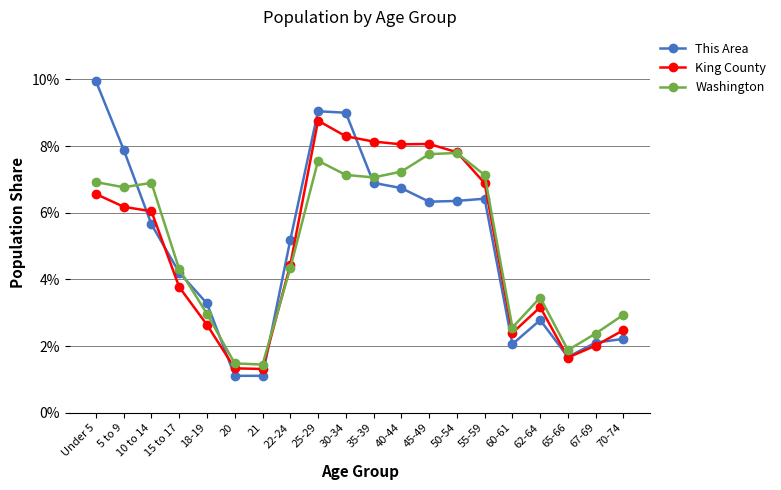

Count the number of data series in this chart.

3